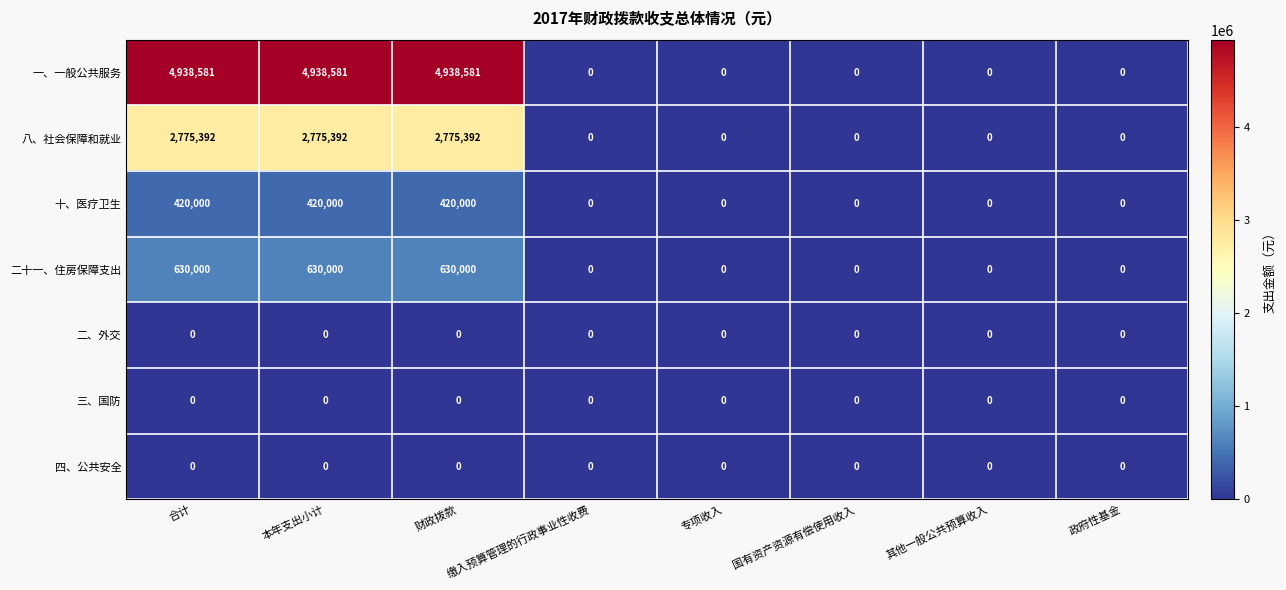

Count the 一、一般公共服务 values in the range 0 to 4938581.

8